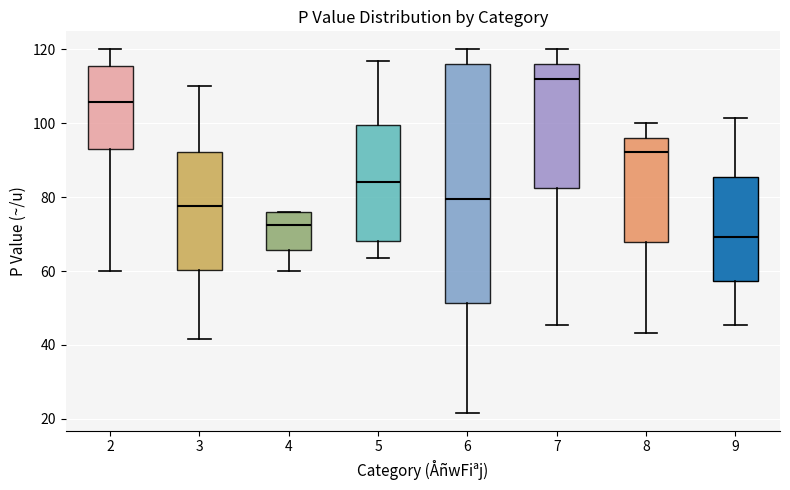

Reading left to right, read every box against the y-axis: the position of its median line, the range the box covers, and the ends of its whiskers. The values are not printed on the chart, so give them approximately, as read against the axis.

2: median 106, box 94 to 116, whiskers 60 to 120
3: median 78, box 60 to 92, whiskers 42 to 110
4: median 72, box 66 to 76, whiskers 60 to 76
5: median 84, box 68 to 100, whiskers 64 to 116
6: median 80, box 52 to 116, whiskers 22 to 120
7: median 112, box 82 to 116, whiskers 46 to 120
8: median 92, box 68 to 96, whiskers 44 to 100
9: median 70, box 58 to 86, whiskers 46 to 102